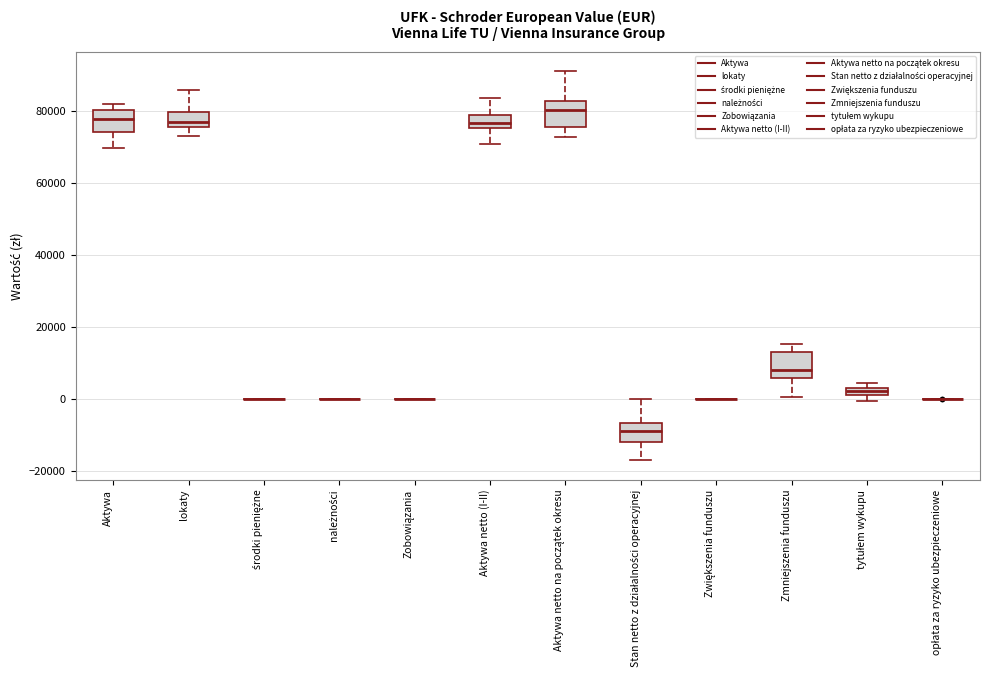

Where is the lower edge of the box for tytułem wykupu on the y-axis? The values are not printed on the chart, so give them approximately, as read against the axis.

2000